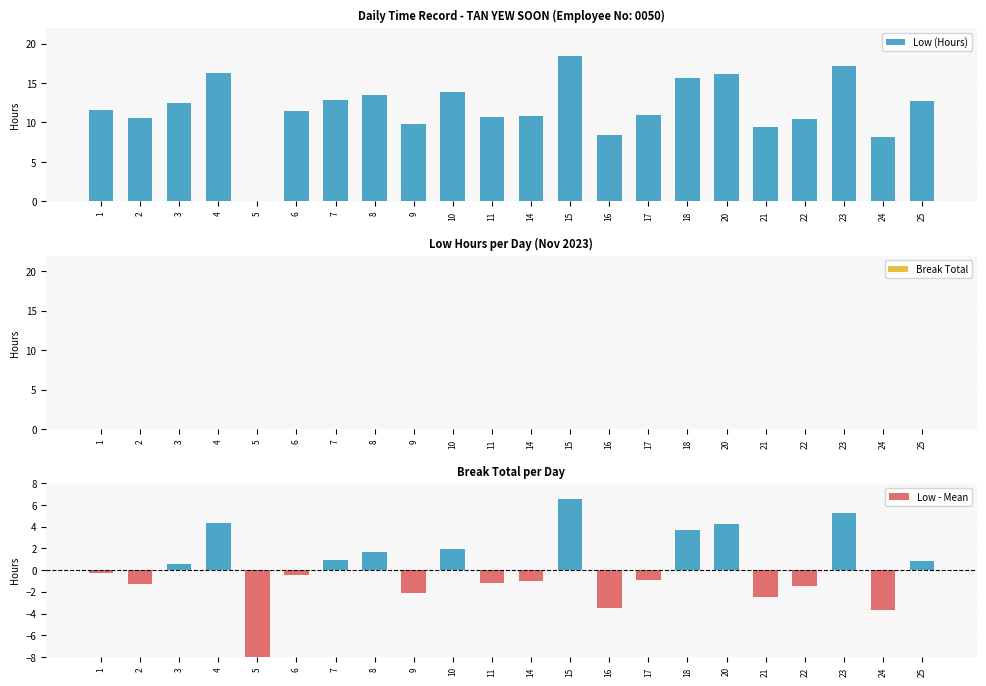

At how many categories does at least one series exceed 6?

21